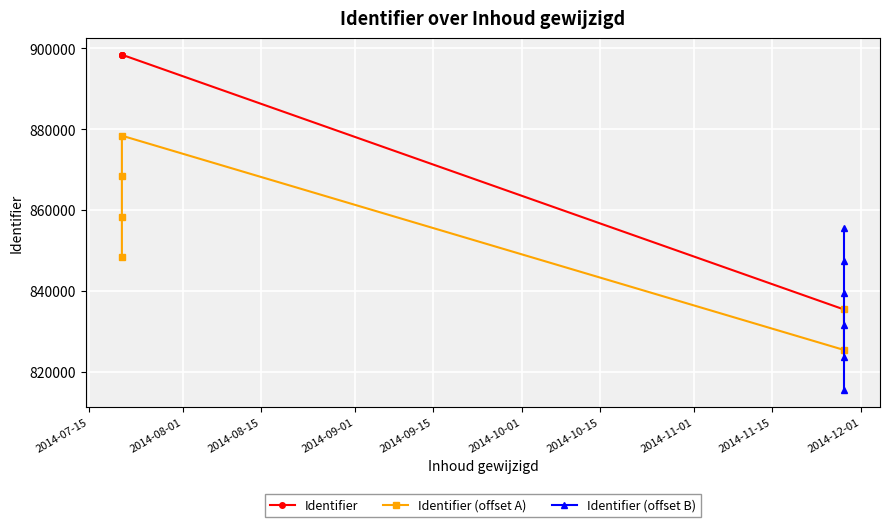

How many points are lower than both their immediate neighbors (excluding endpoints)?

3